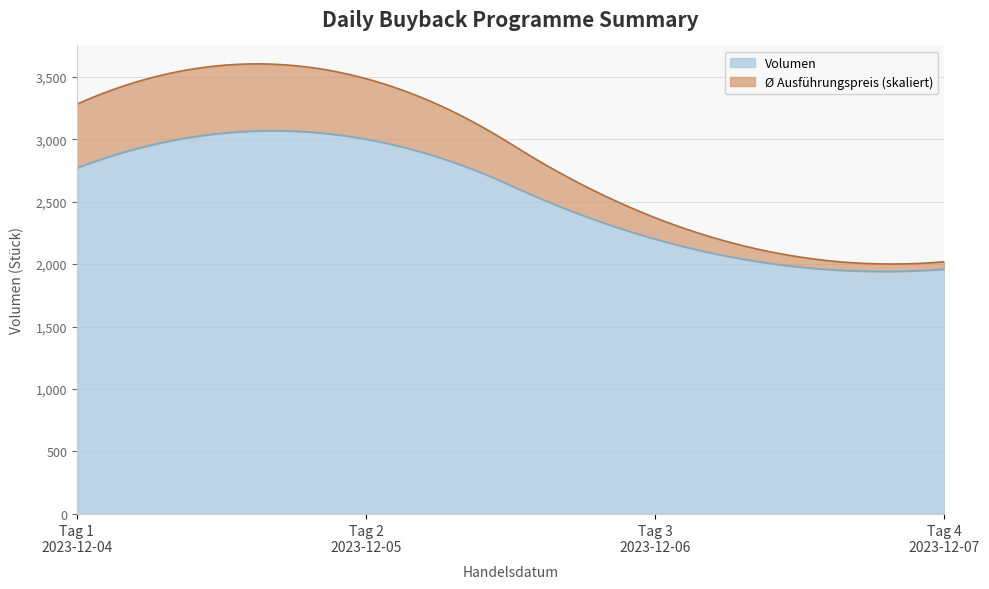

True or false: Volumen and Avg Preis intersect in this chart.

False